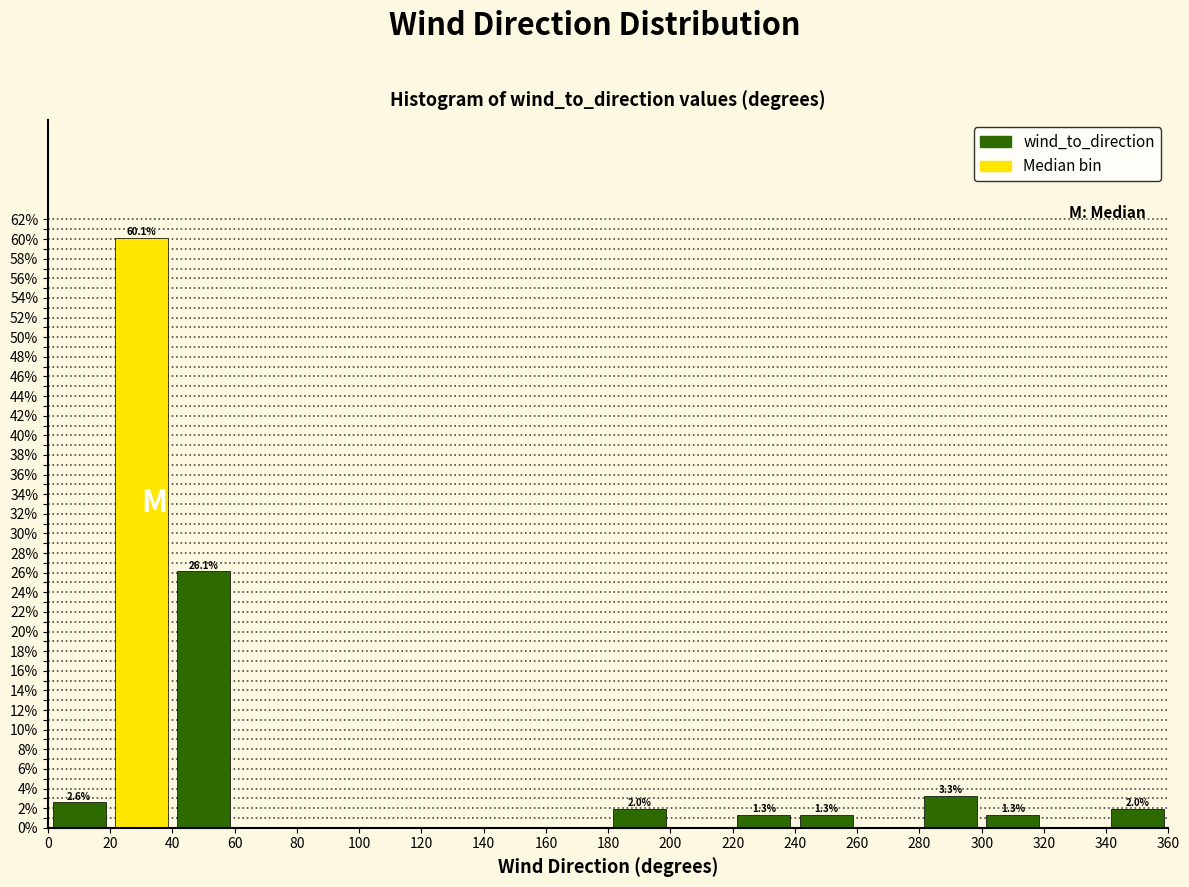

Over which range of the x-axis is the bar tallest?

20 to 40